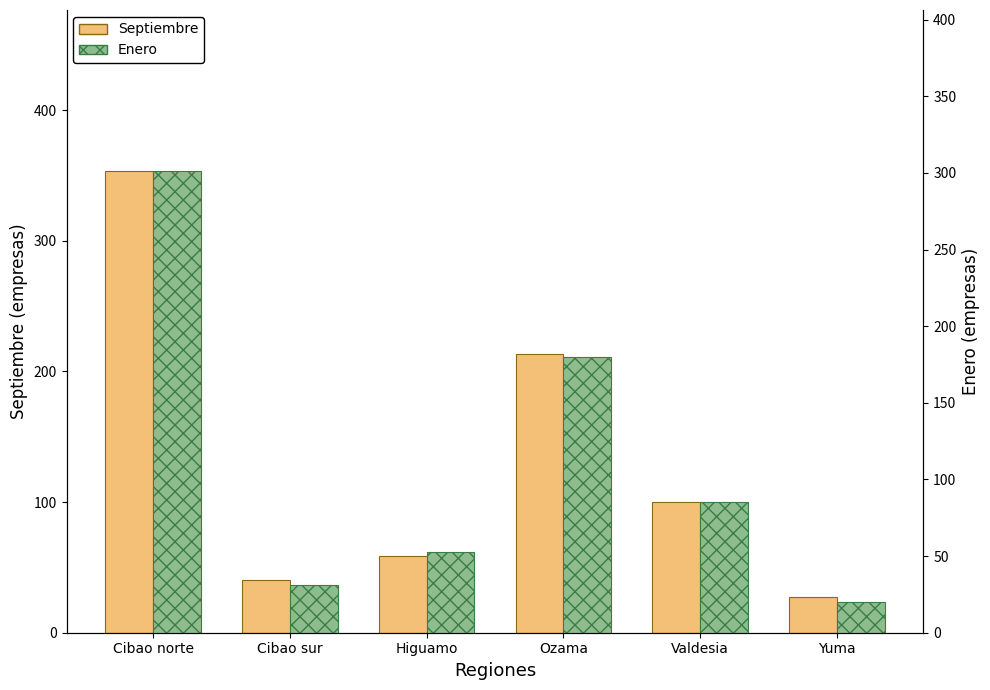

What is the total value across all series at Cibao sur?

71